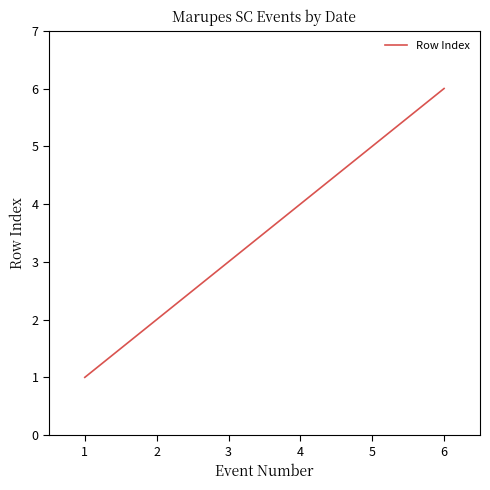

Which has a higher value, 4 or 3?

4